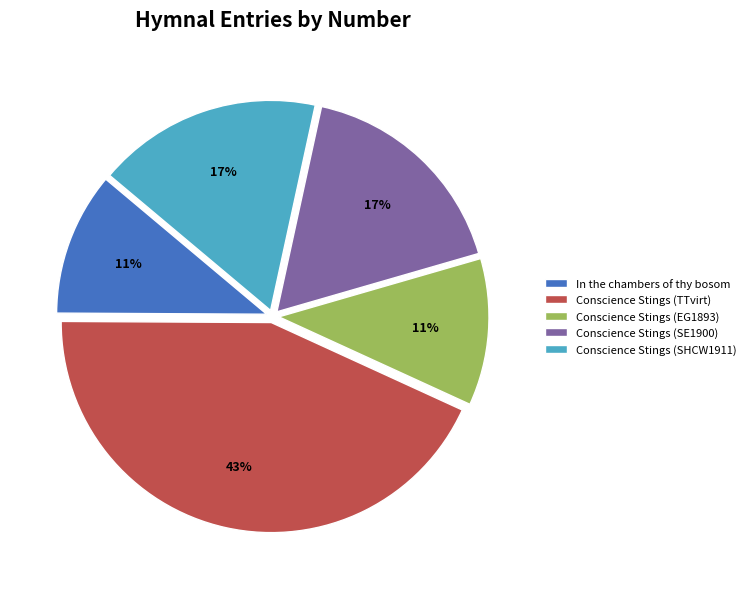

Does Conscience Stings (TTvirt) represent more than half of the total?

No